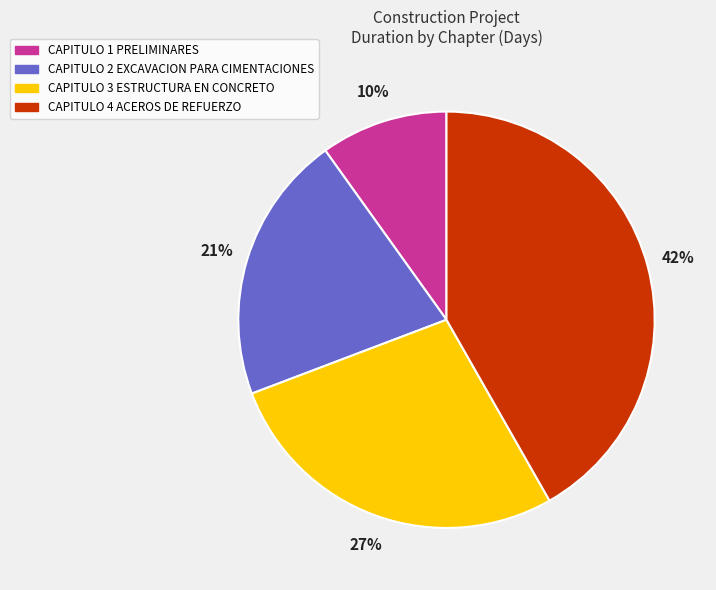

What percentage is the CAPITULO 4 ACEROS DE REFUERZO slice, to the nearest percent?

42%